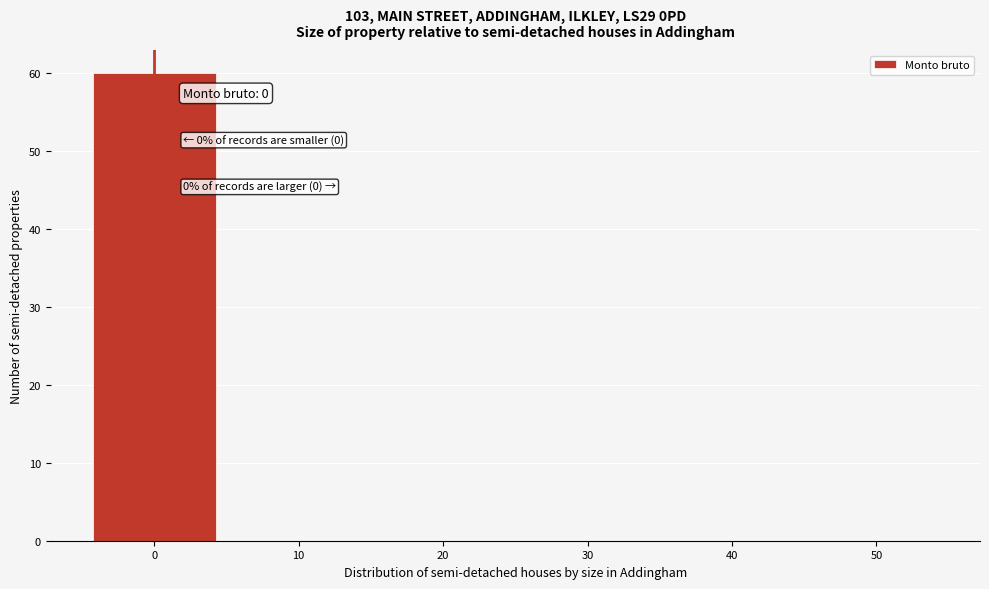

Which range on the x-axis has the tallest bar?

-5 to 5